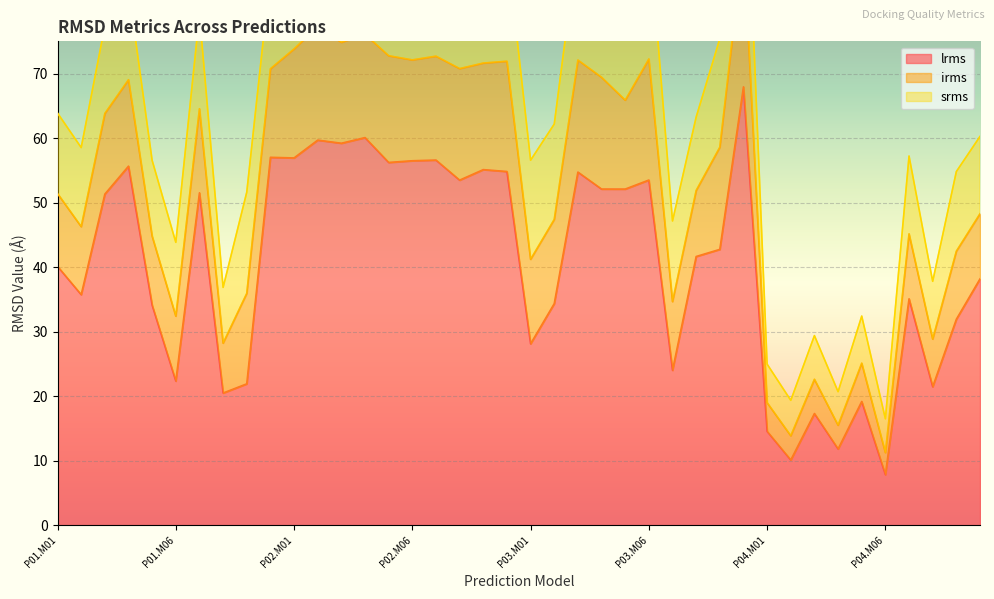

Which category has the lowest value in the lrms series?

P04.M06